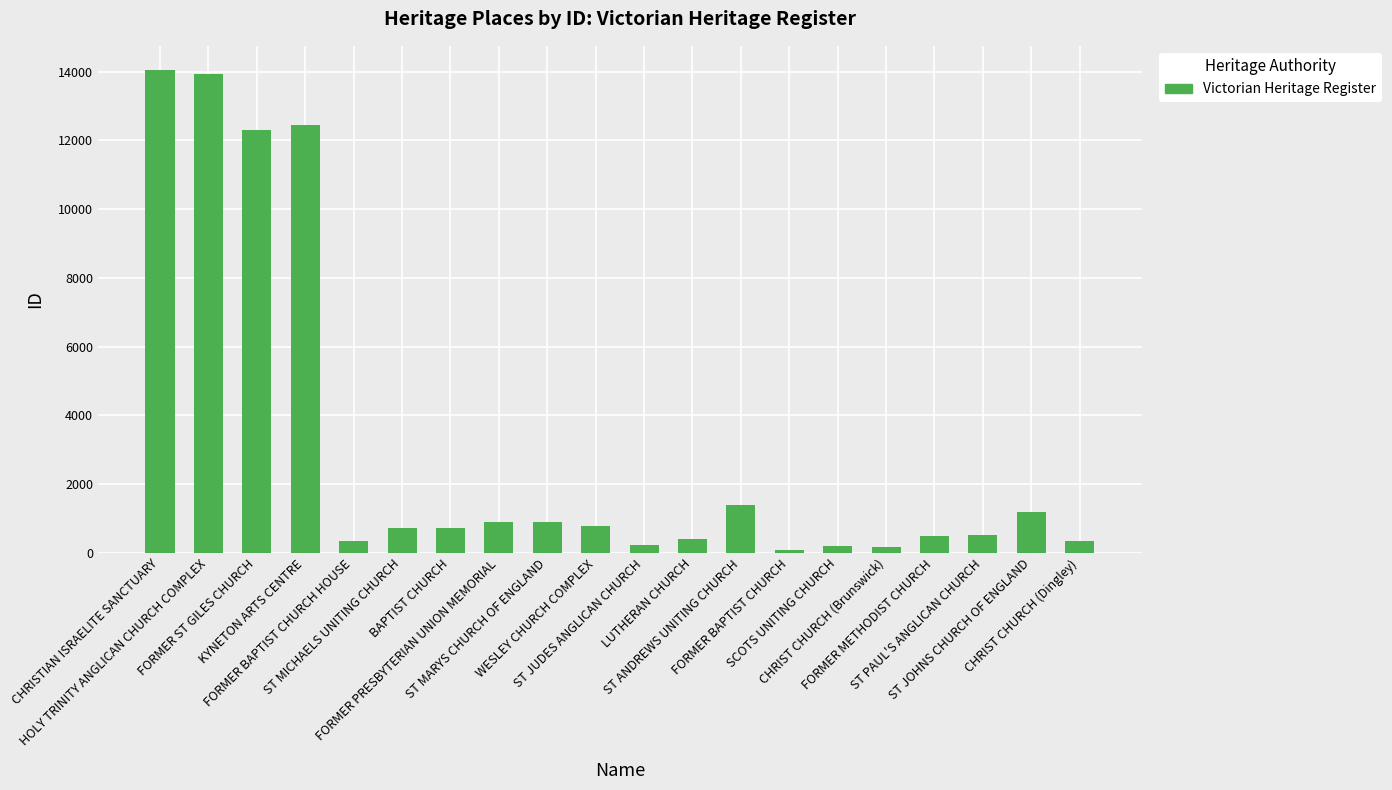

What is the difference between the maximum and minimum values?

13985